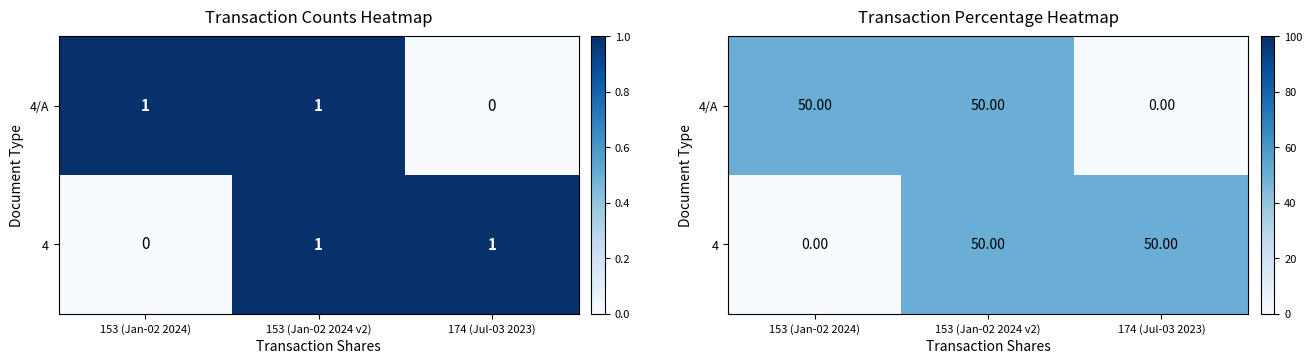

What is the average value of the 4 series?

33